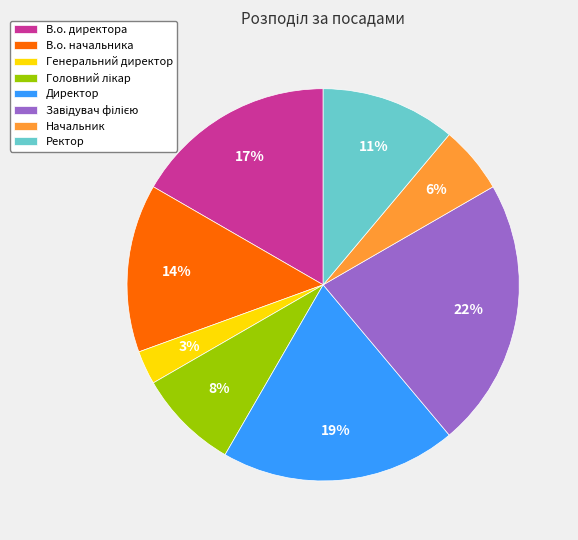

The Ректор slice represents 11% of the pie. True or false?

True